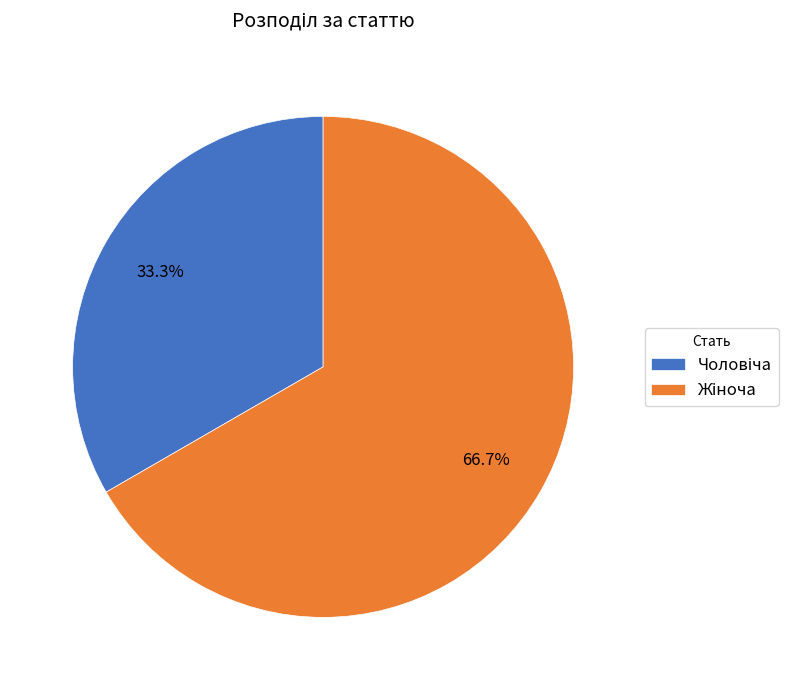

Is there a majority slice in this chart?

Yes